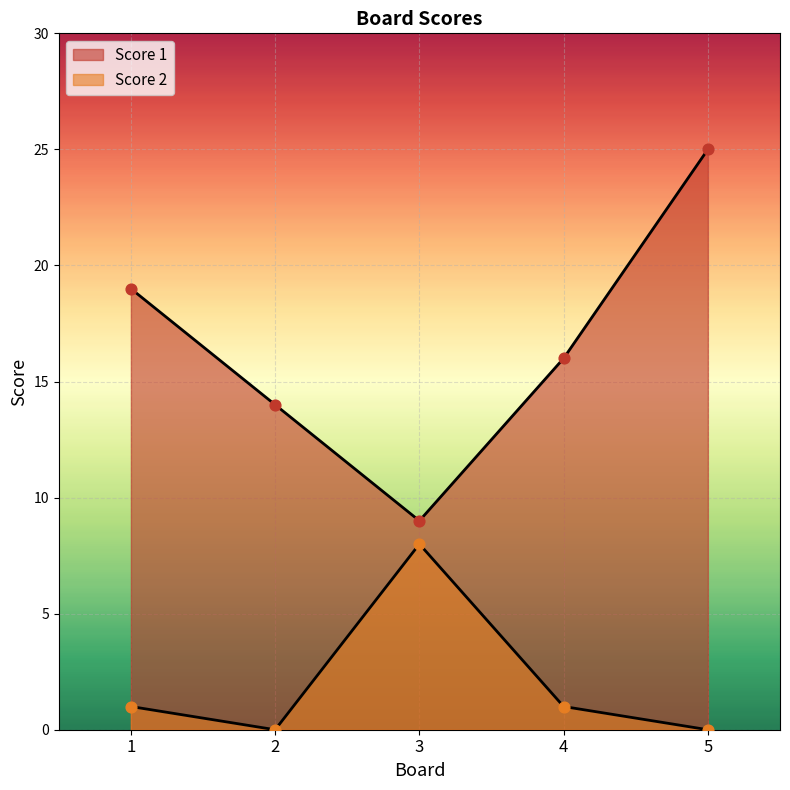

What are all the series names shown in the legend?

Score 1, Score 2